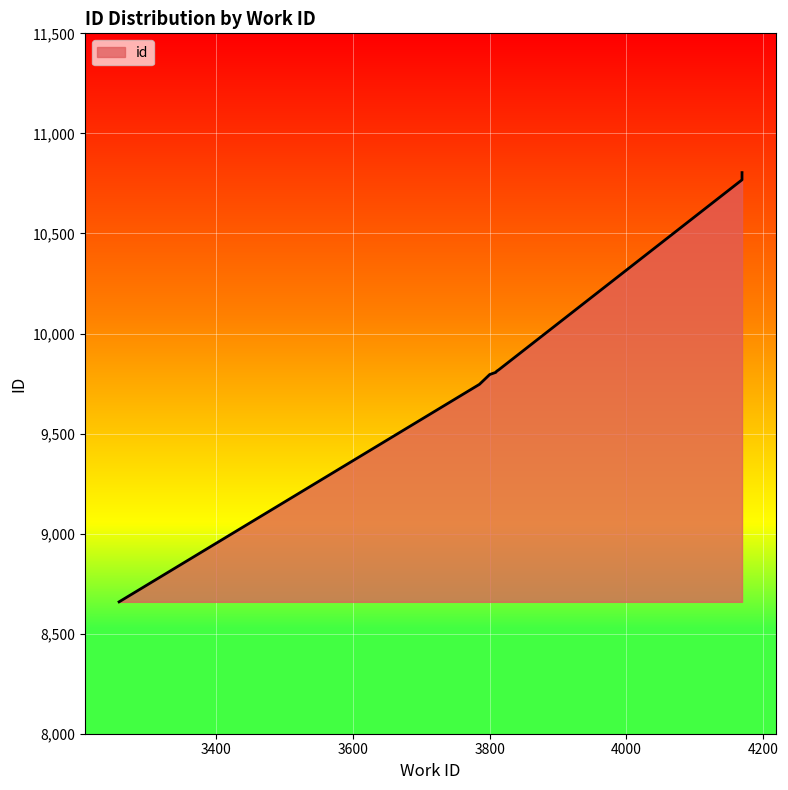

Rank the categories by value from highest to lowest.

4169, 4169, 4169, 4169, 3813, 3810, 3809, 3800, 3785, 3258